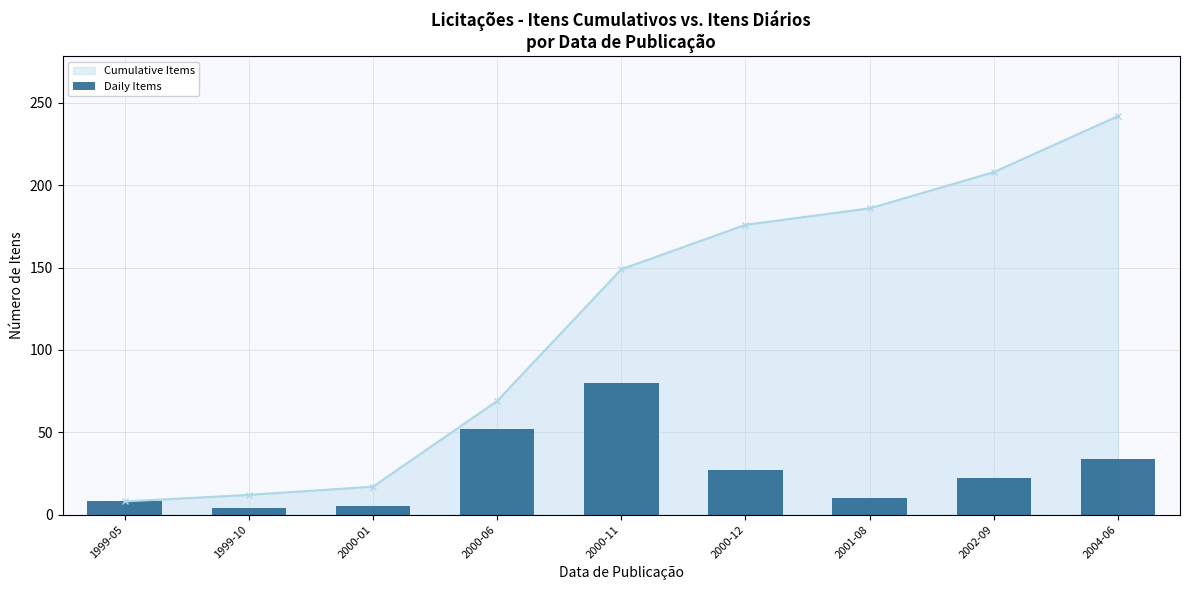

What is the change in value from 2000-01 to 2002-09?

+17